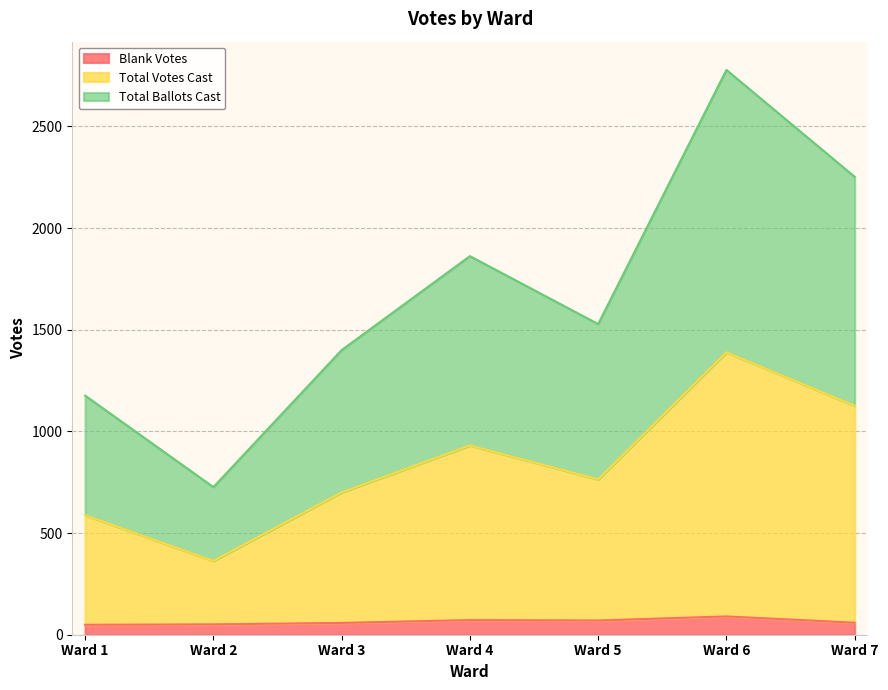

The value of Total Votes Cast at Ward 1 is 588. True or false?

True